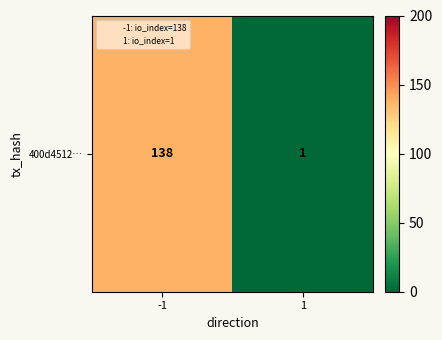

Reading right to left, extract all data points from this chart.

1=1	-1=138